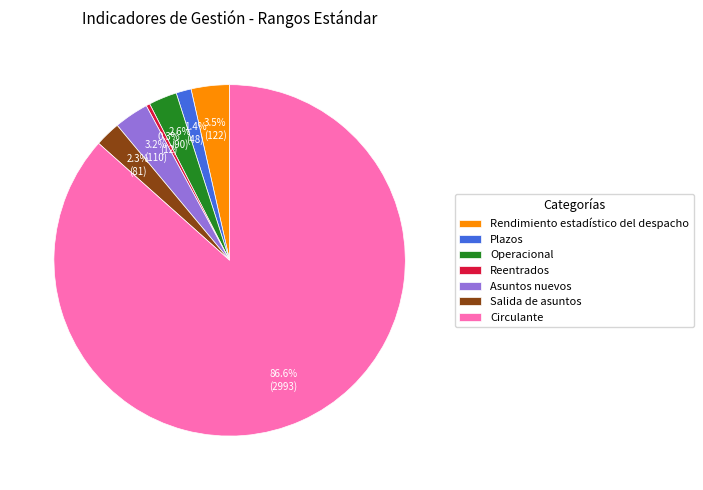

To the nearest percent, what is the difference between the Salida de asuntos and Plazos slice percentages?

1%